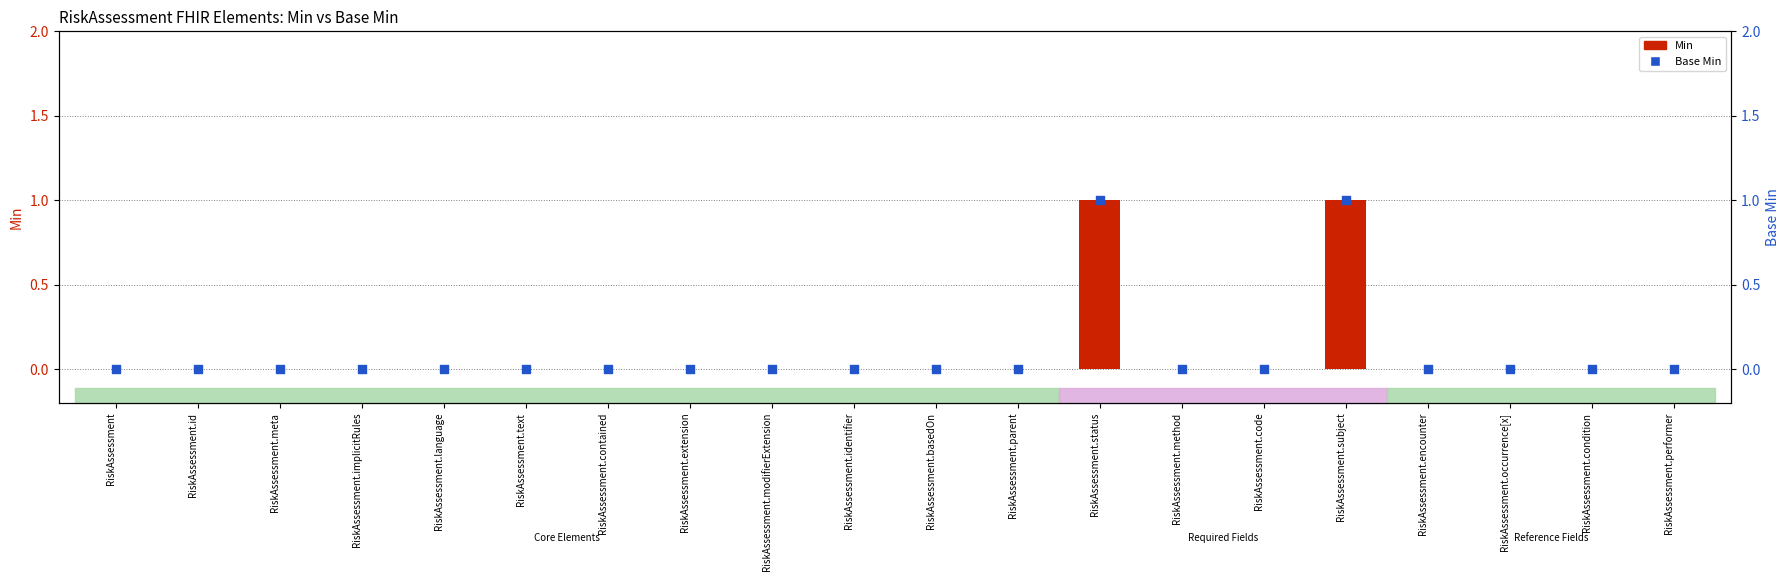

Which series has the largest total across all categories?

Min